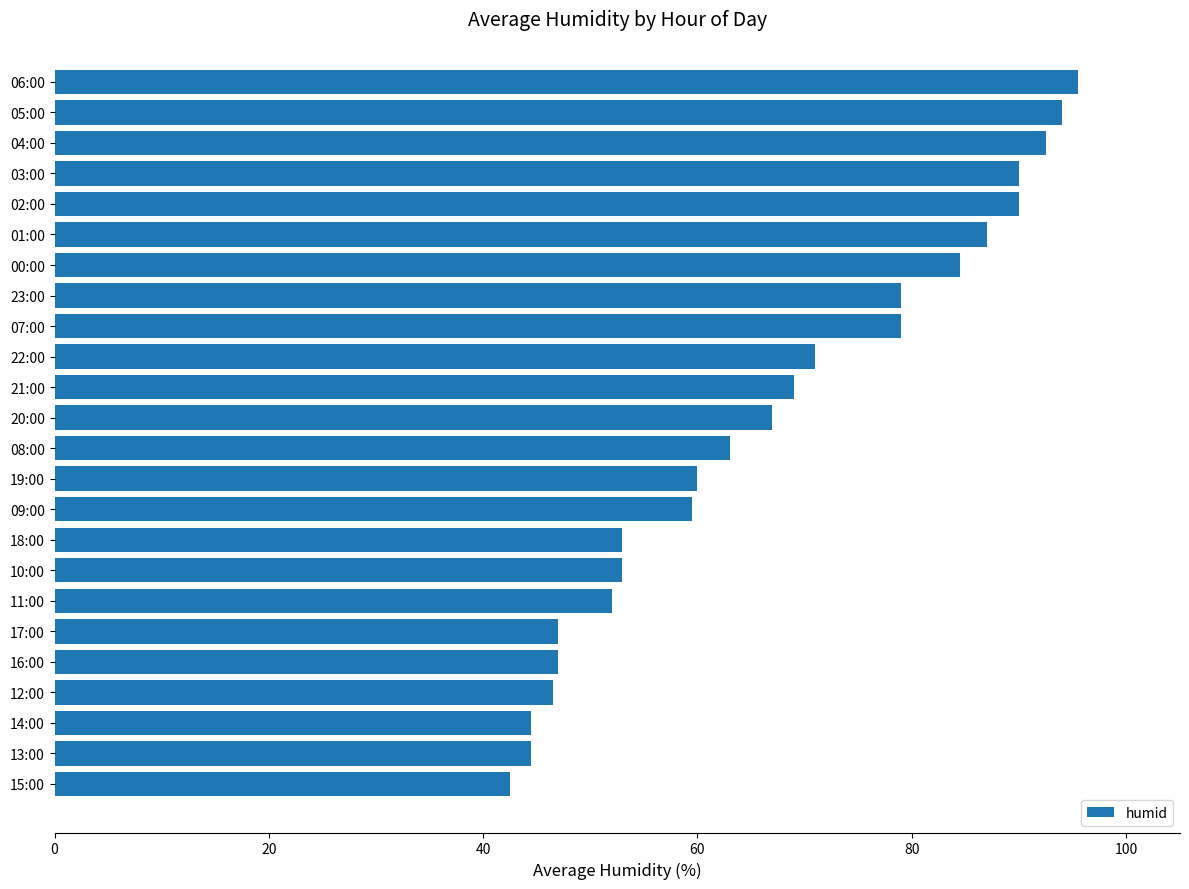

What is the difference between the maximum and second lowest values?

51.0